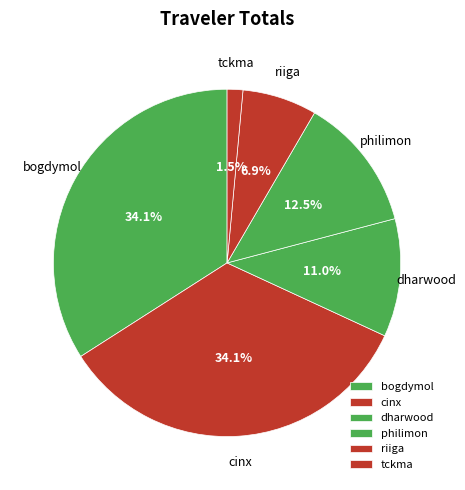

Which slice is the smallest?

tckma